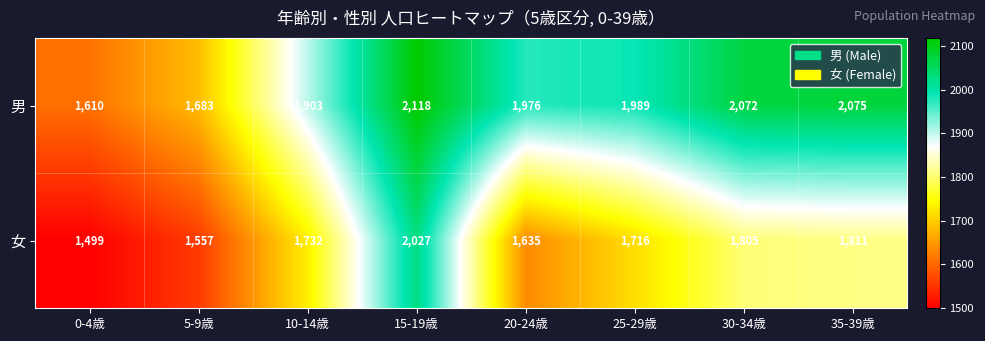

What is the smallest value displayed?

1499